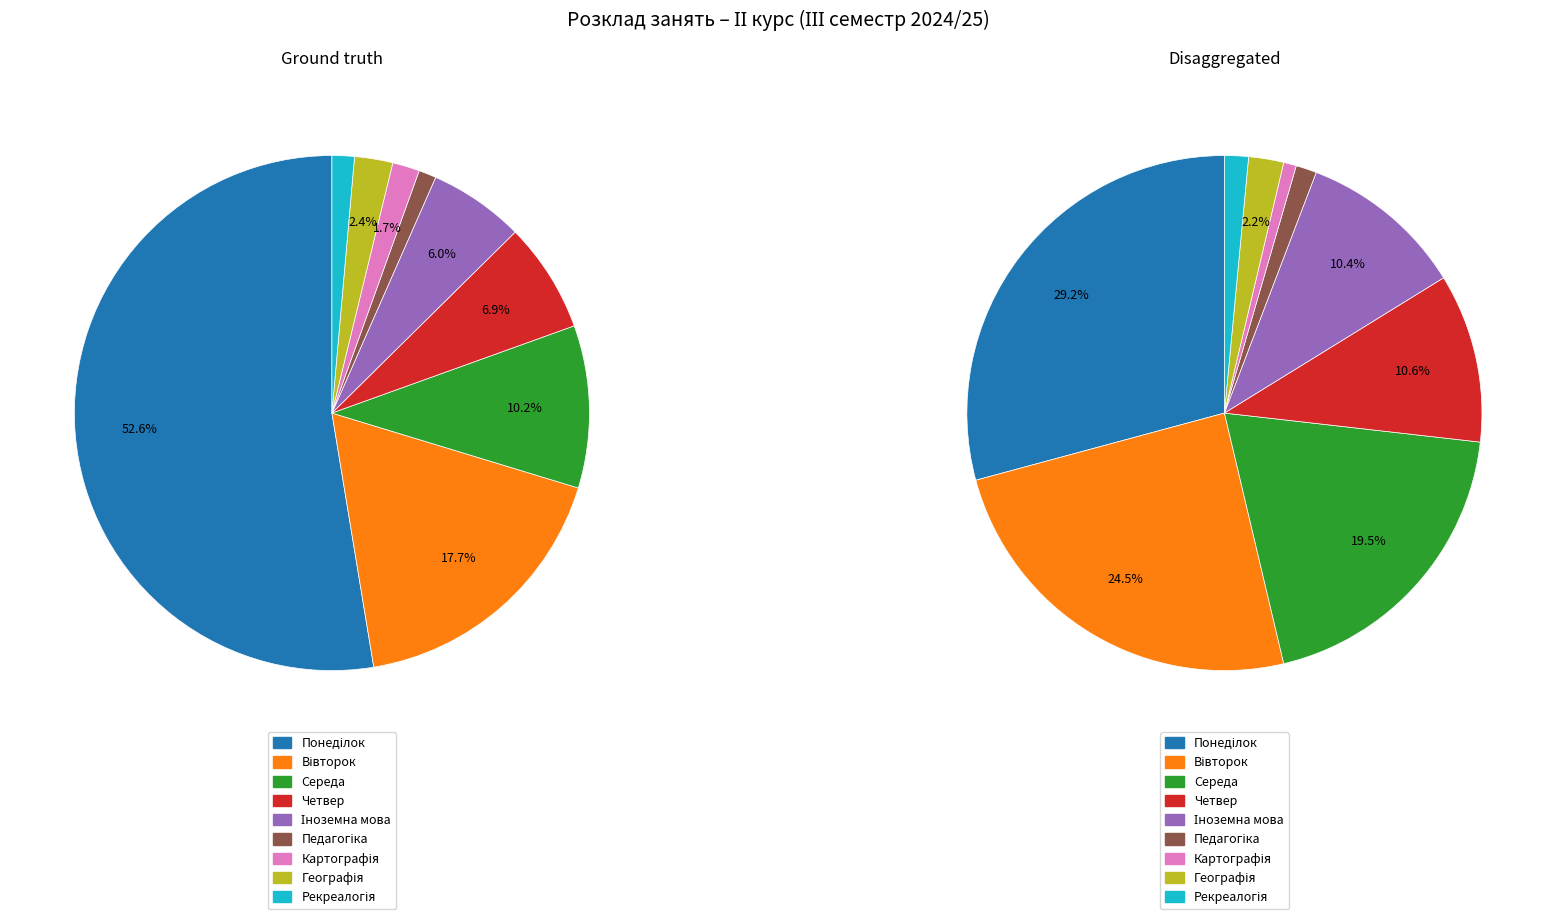

What percentage is the Географія slice, to the nearest percent?

2%